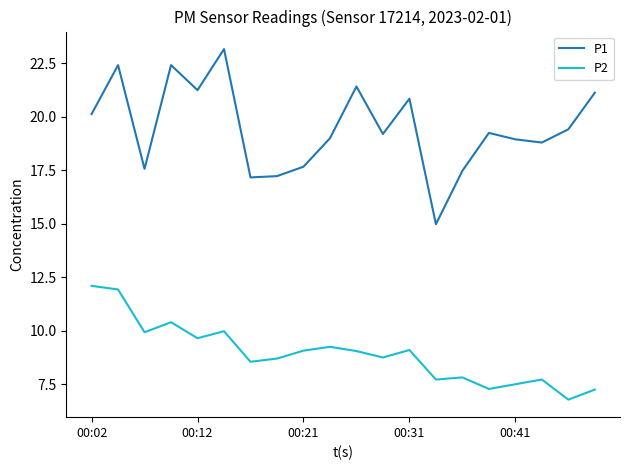

What is the difference between the maximum and minimum values in the P1 series?

8.2